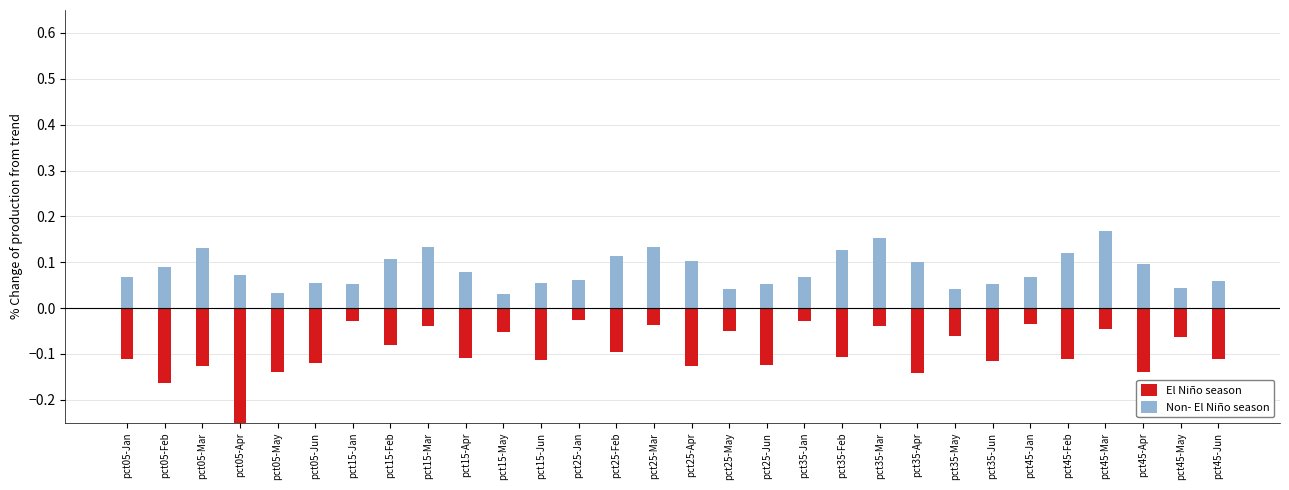

Which series has the largest range (max minus min)?

El Niño season